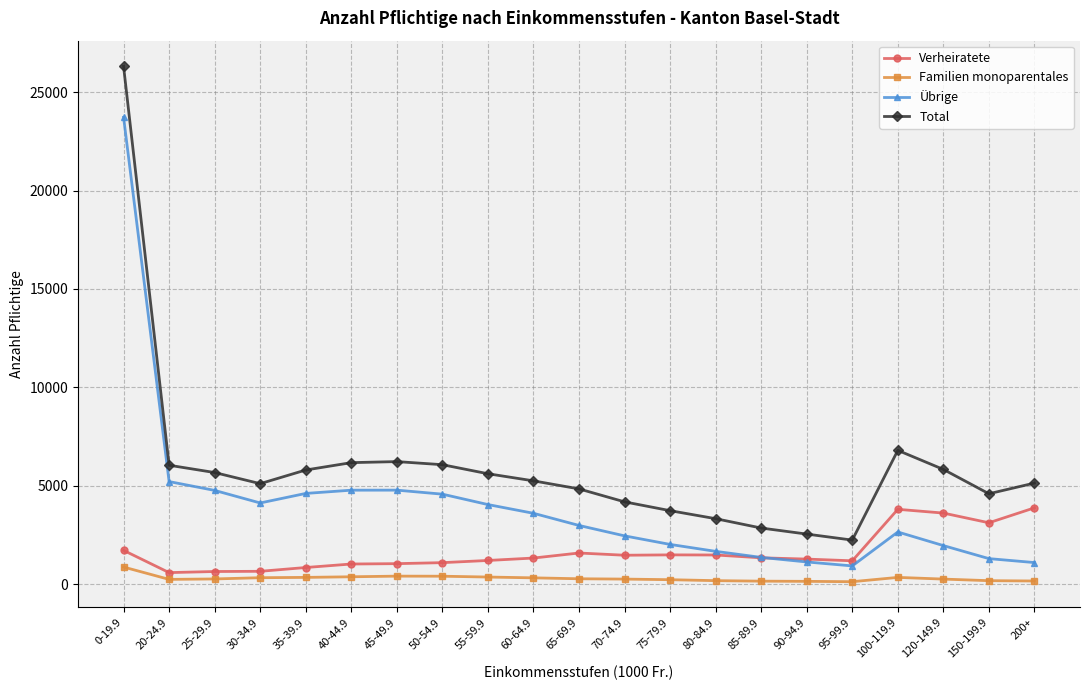

Is it true that Verheiratete equals 1339 at 85-89.9?

True